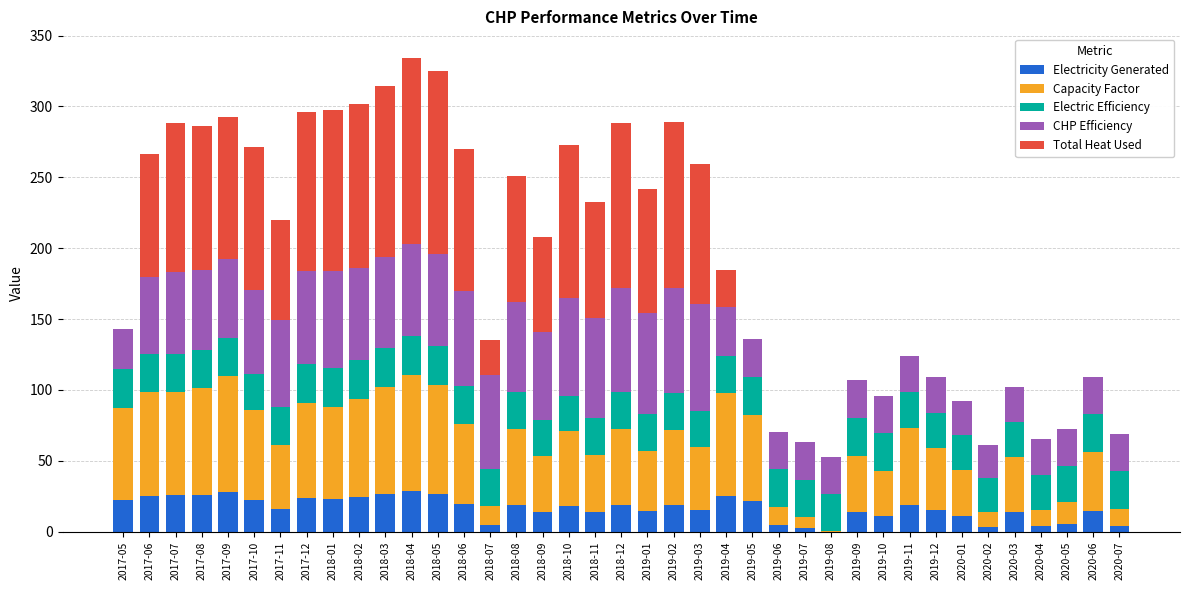

What is the highest value of the Electricity Generated series?

28.6